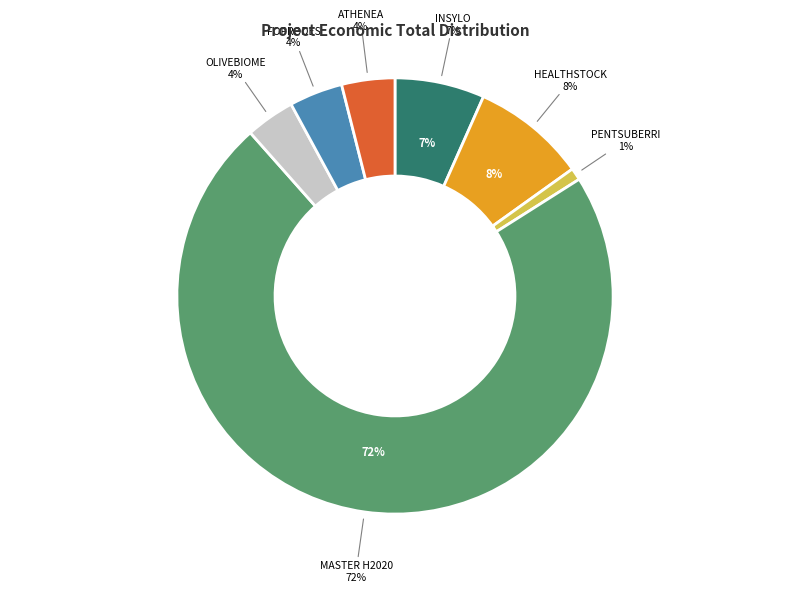

Rank the categories by value from lowest to highest.

PENTSUBERRI, OLIVEBIOME, ATHENEA, FOPRODES, INSYLO, HEALTHSTOCK, MASTER H2020